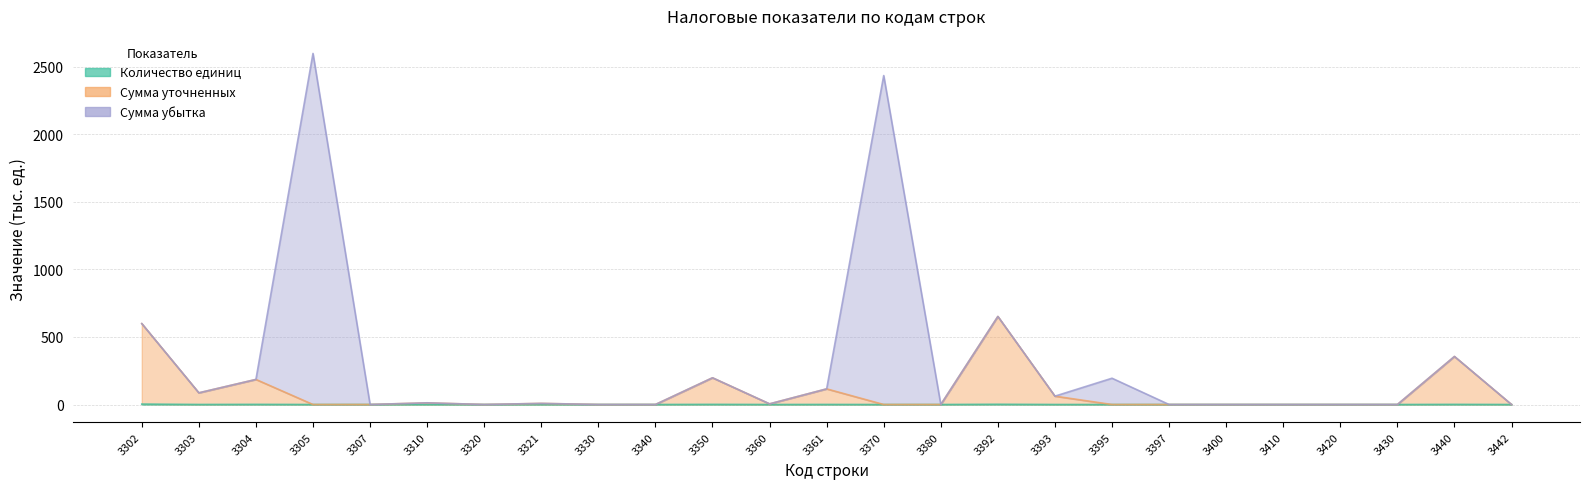

True or false: Количество единиц and Сумма уточненных cross at least once.

False